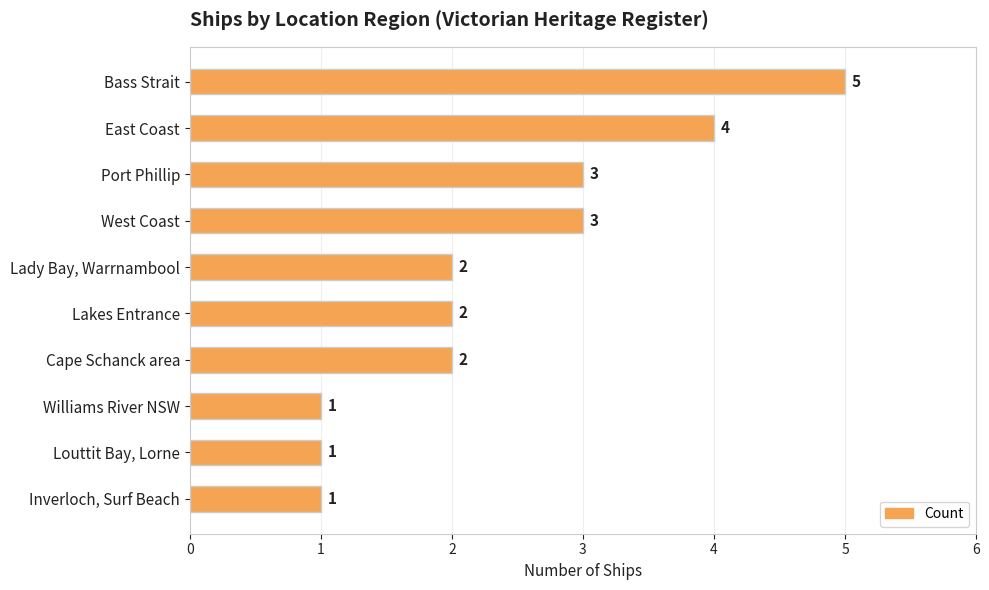

What is the greatest value displayed?

5